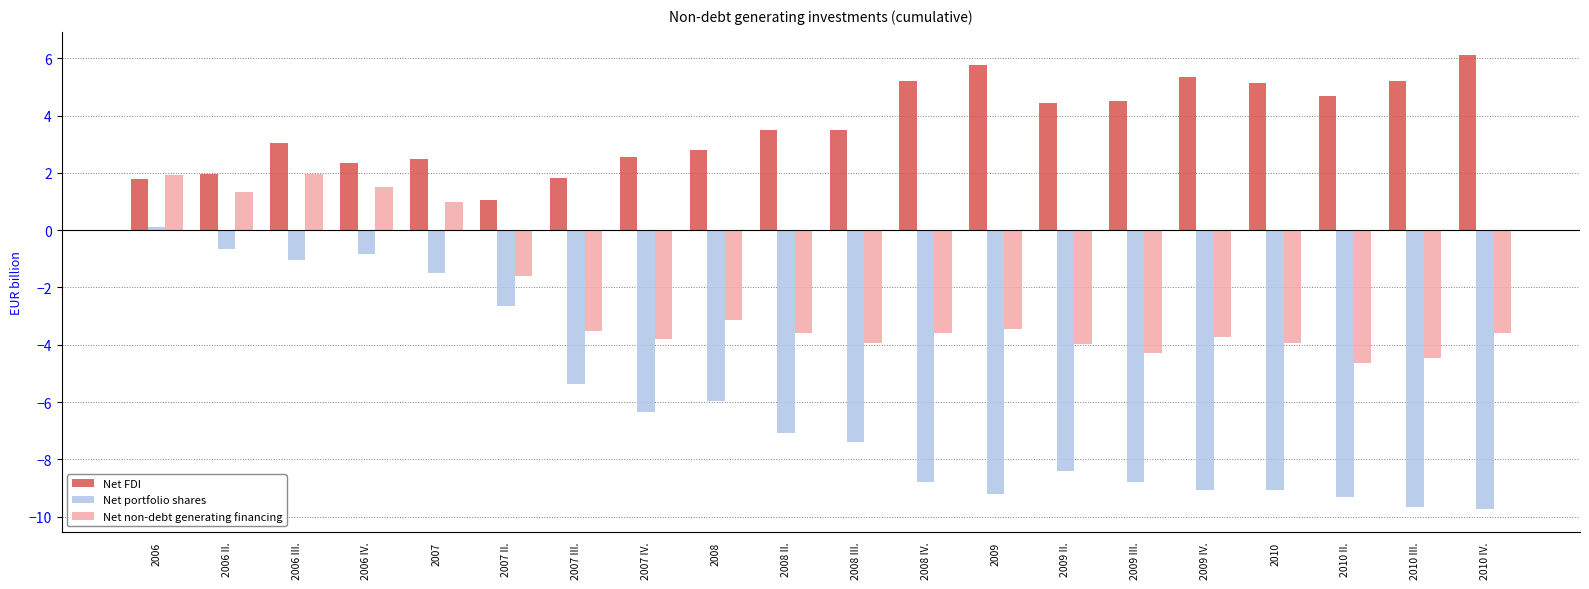

How many bars are there in each group?

3